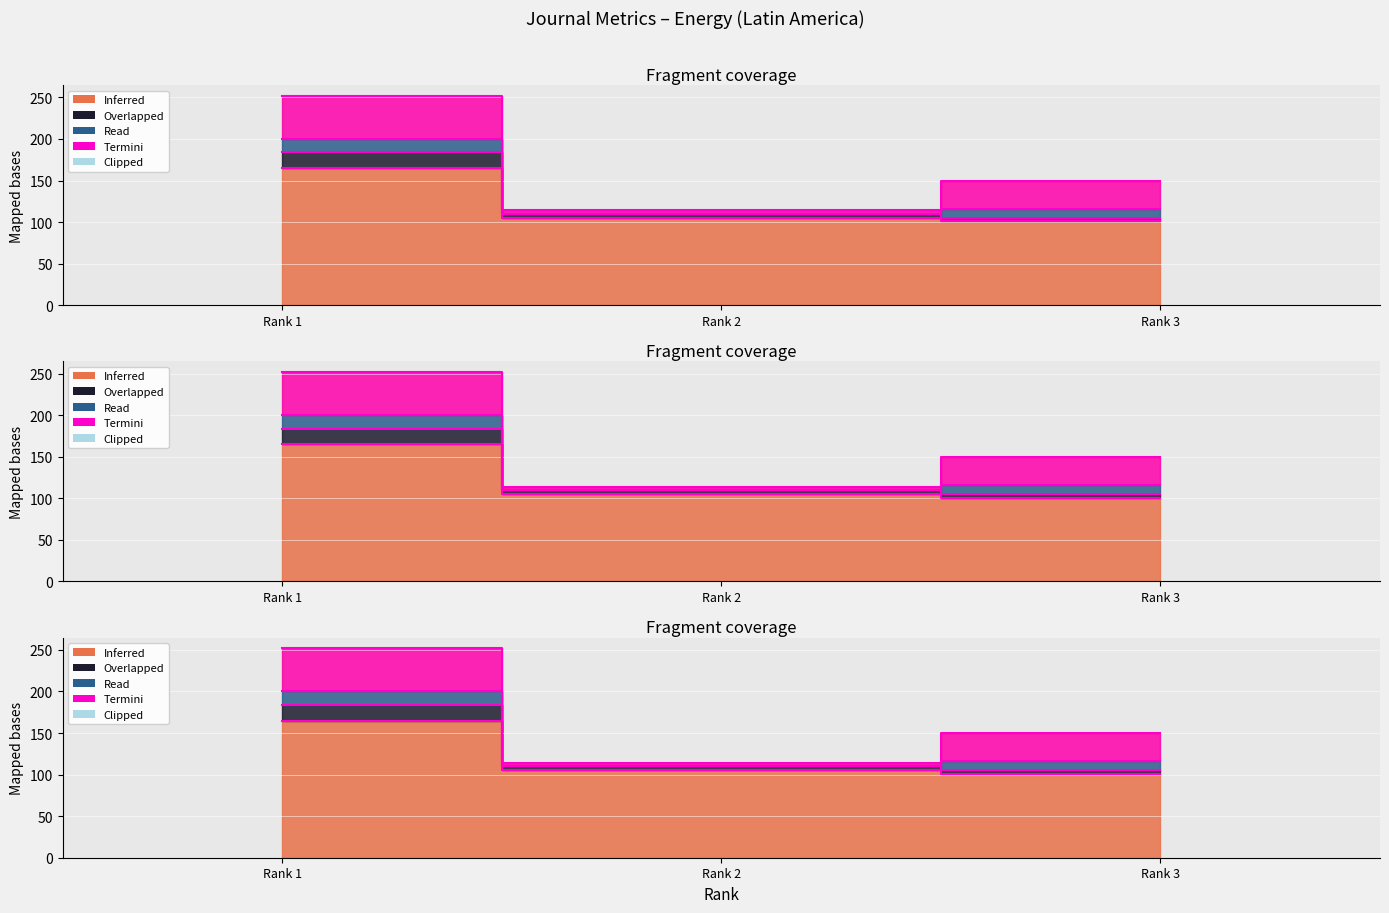

Between Rank 3 and Rank 1, which is larger?

Rank 1